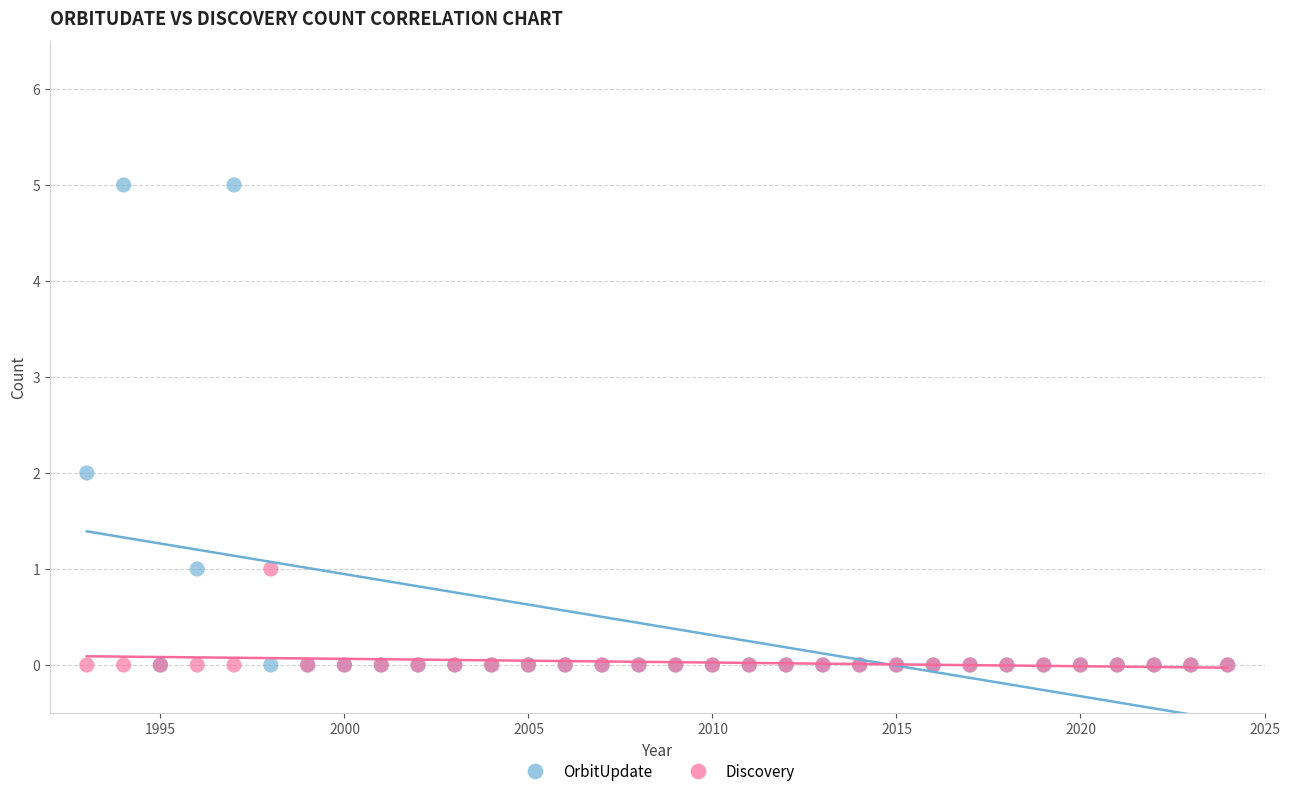

Which series has the largest Y range (max minus min)?

OrbitUpdate